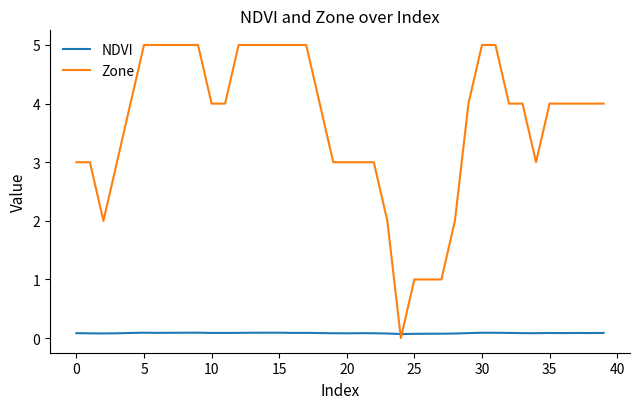

Which series has the widest spread of values?

Zone